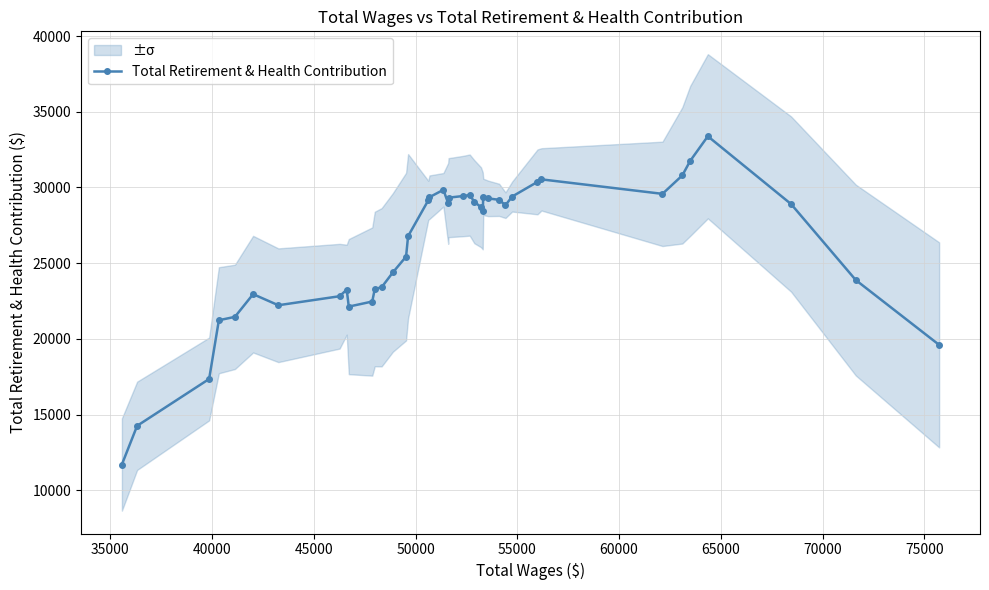

True or false: Total Retirement & Health Contribution has more than 1 interior local peaks.

True